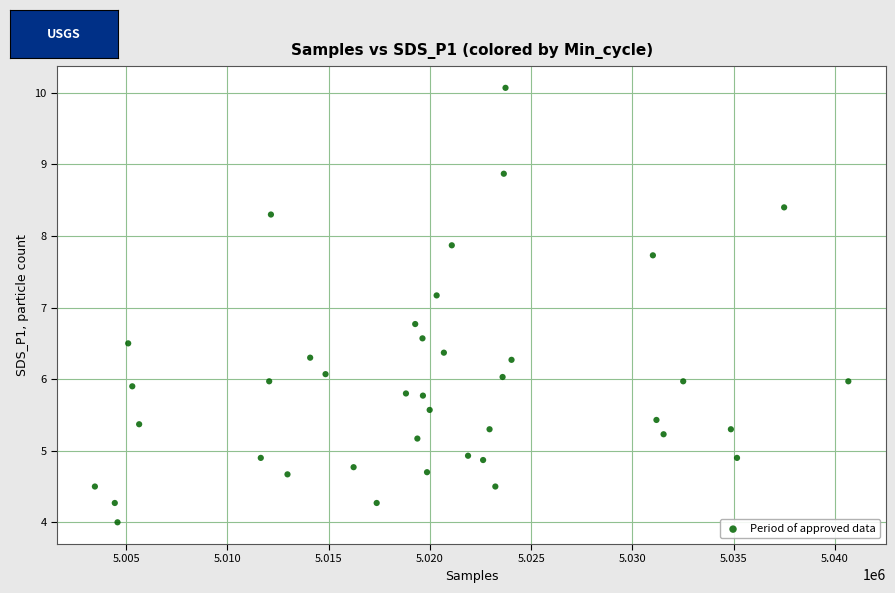

What is the range of Y values (max minus min)?

6.1